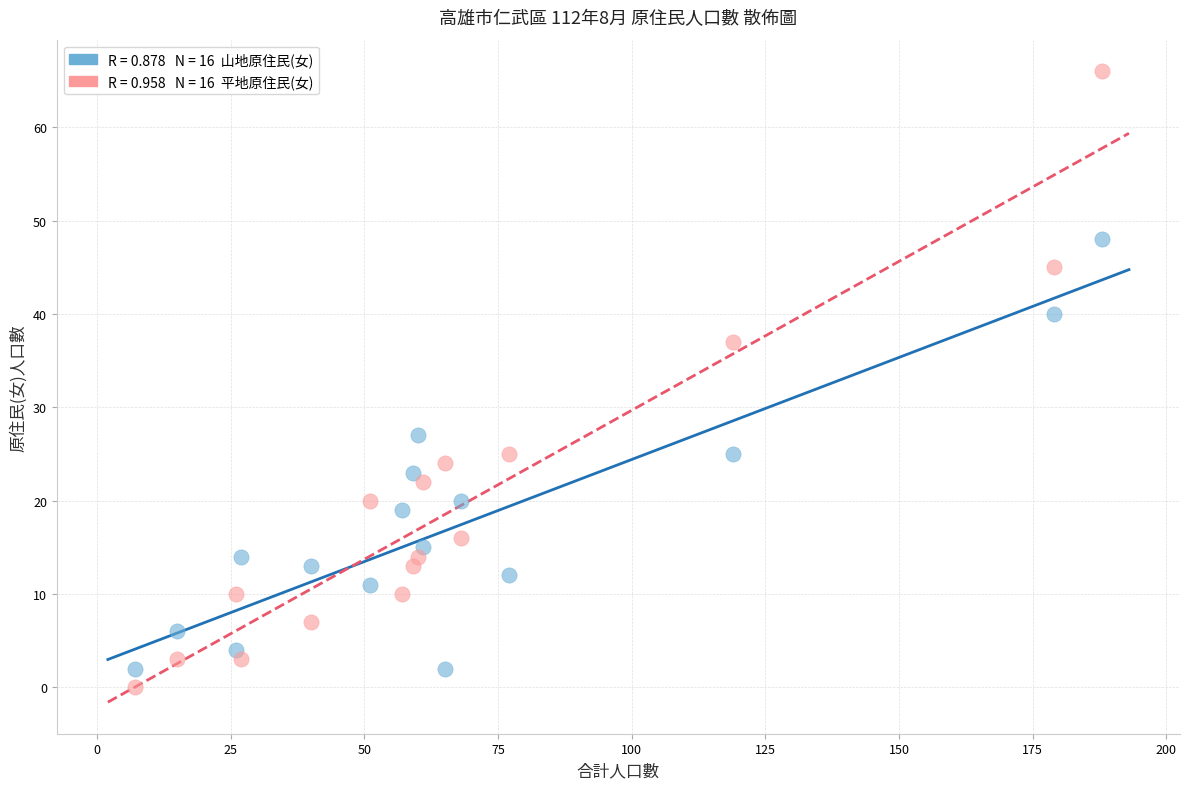

Across all data points, what is the range of X values (max minus min)?

181